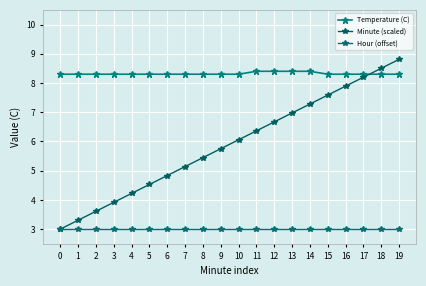

What is the sum of the Minute (scaled) values at 0 and 1?

6.3